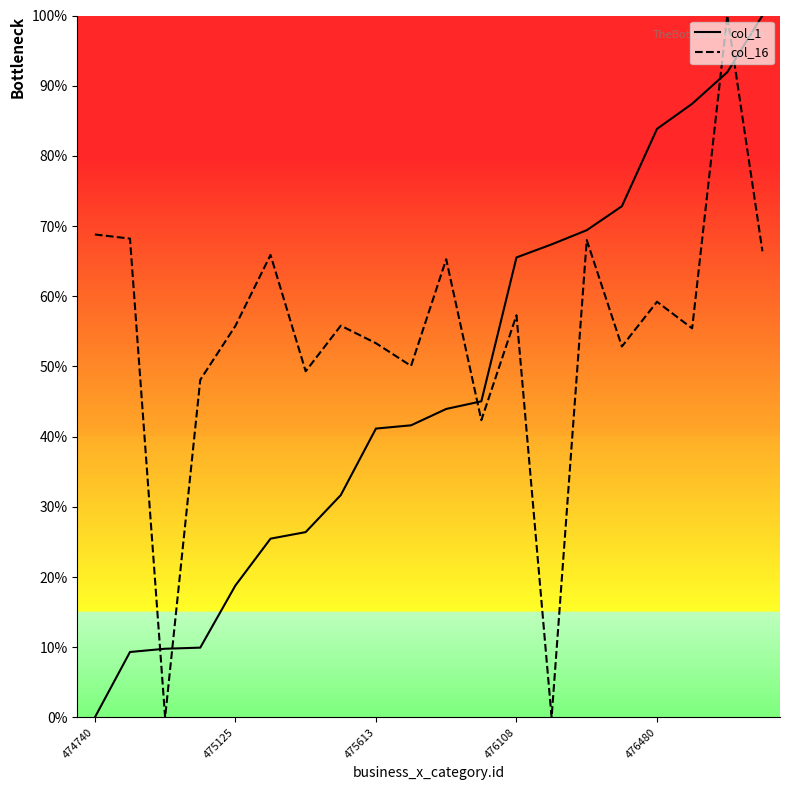

List the series in order of their overall mean, lowest first.

col_1, col_16